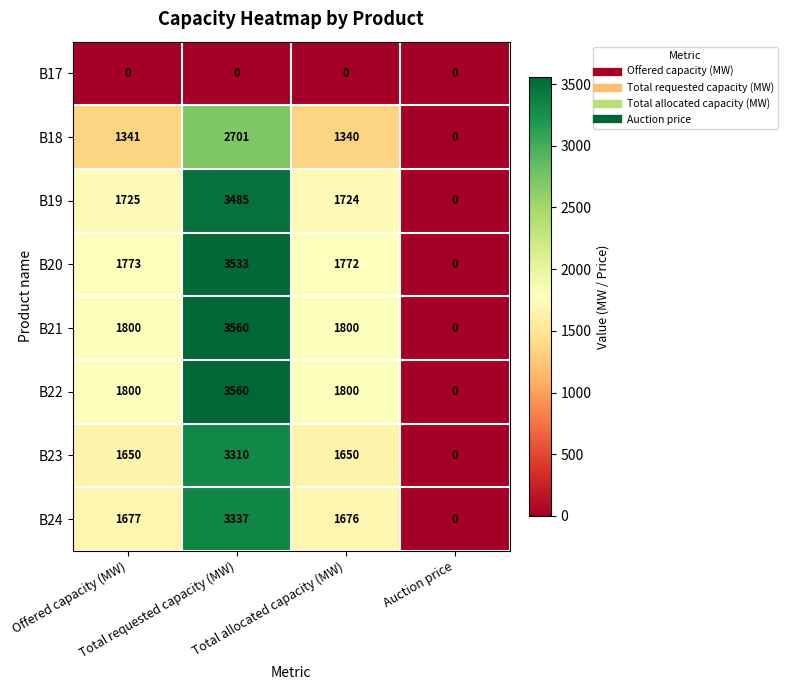

How many series are shown in this chart?

8